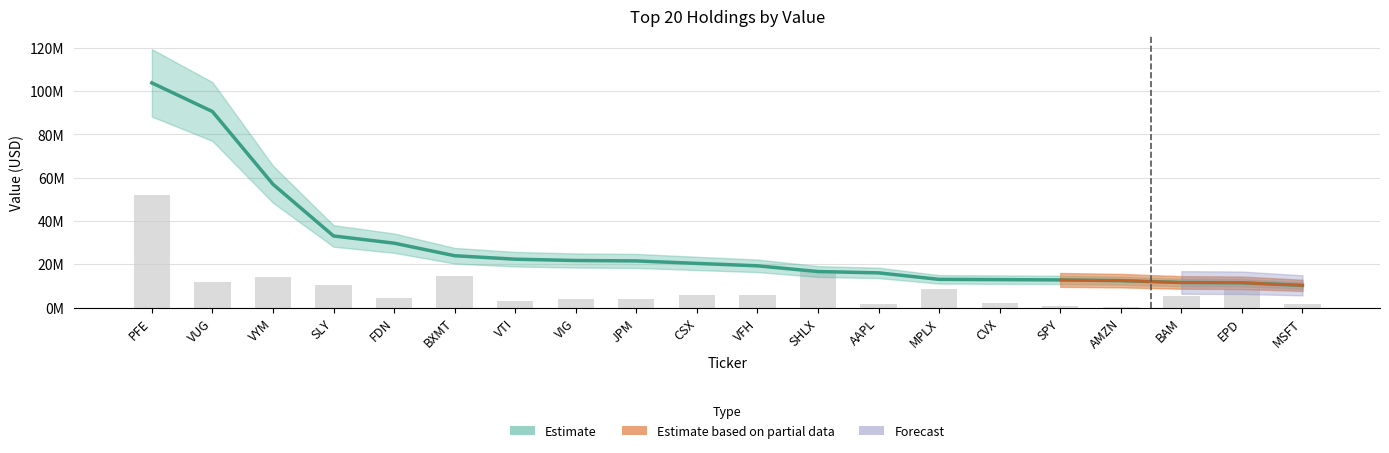

Reading right to left, what are all the values shown in this chart?

Value: 10292000.0	11493000.0	11629000.0	12466000.0	12807000.0	12938000.0	13058000.0	16060000.0	16672000.0	19314000.0	20431000.0	21573000.0	21769000.0	22378000.0	23975000.0	29780000.0	33100000.0	56983000.0	90558000.0	103790000.0
Shares: 1664205.6	8622882.2	5271944.6	142588.0	946760.2	2252037.3	8786350.5	1757560.3	17428900.0	6062081.1	5719809.2	4179564.0	4094461.7	3229381.5	14595095.8	4485035.5	10600876.8	14125246.3	12004945.3	51895000.0